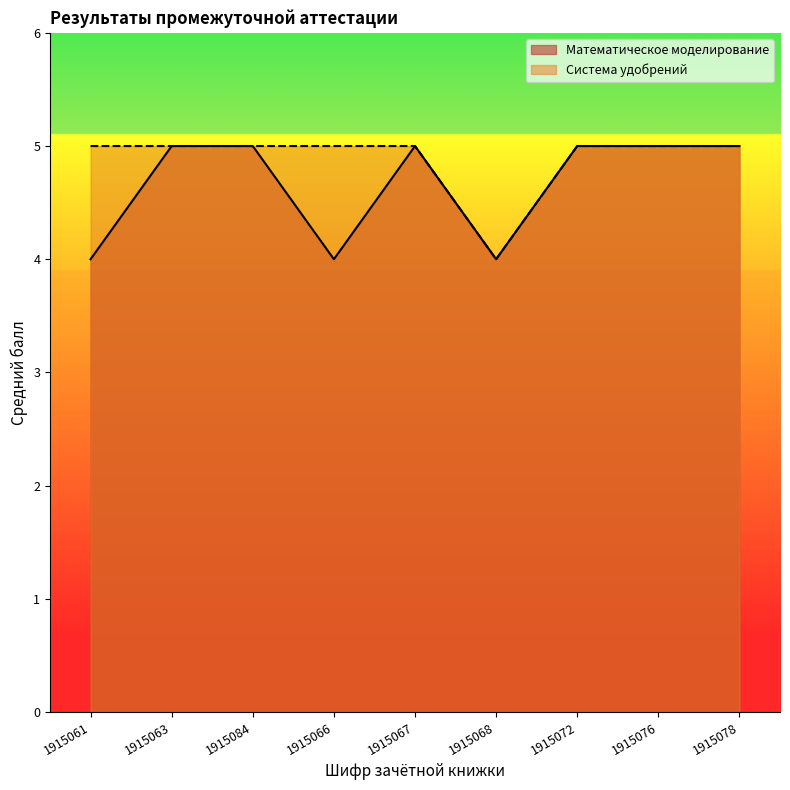

How many lines are shown in the chart?

2